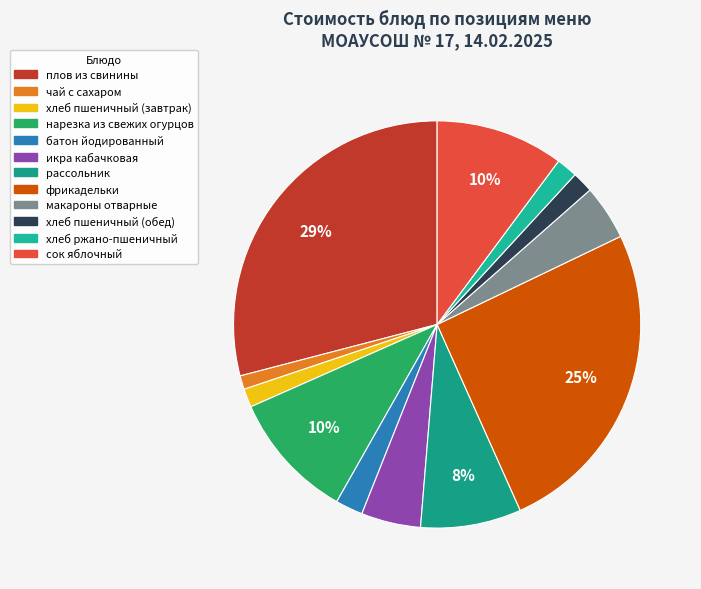

Does any single category account for the majority?

No